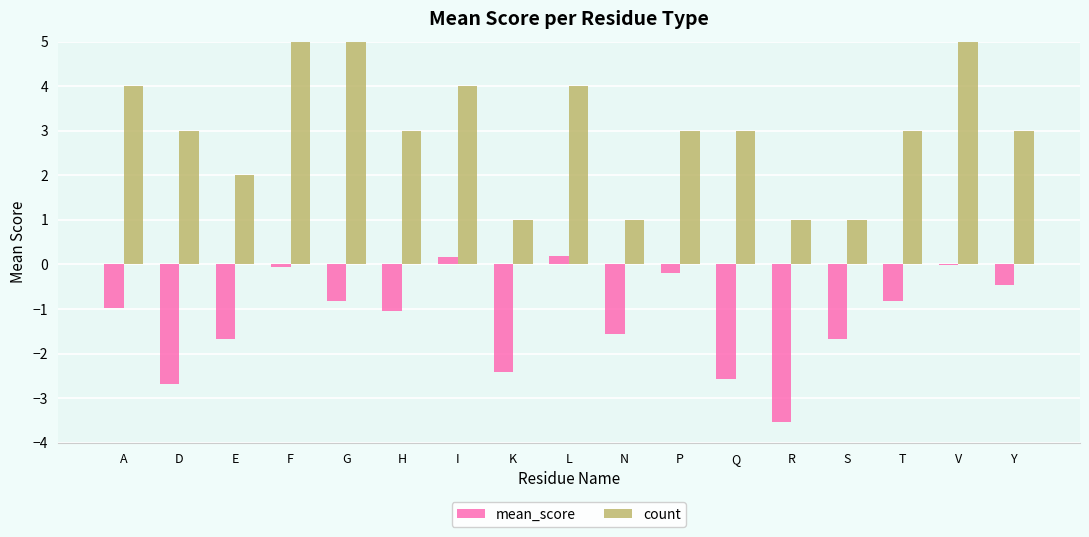

What is the average value of the mean_score series?

-1.2